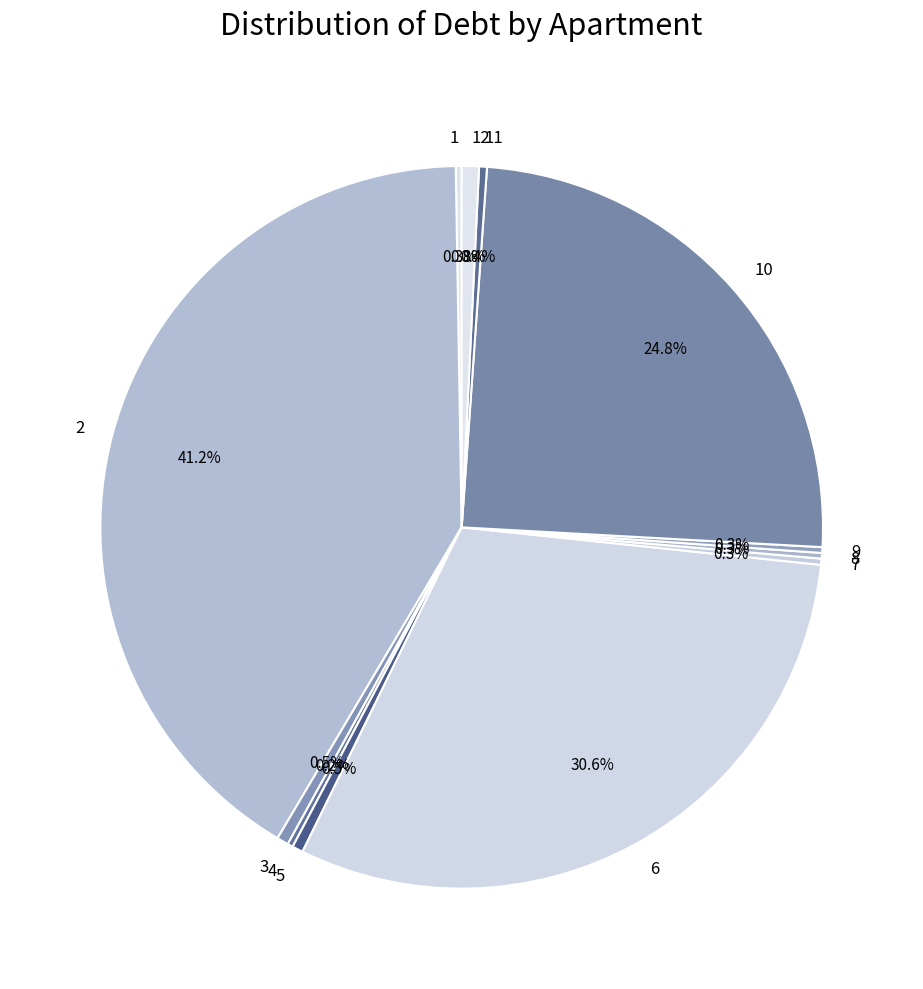

Does any single category account for the majority?

No